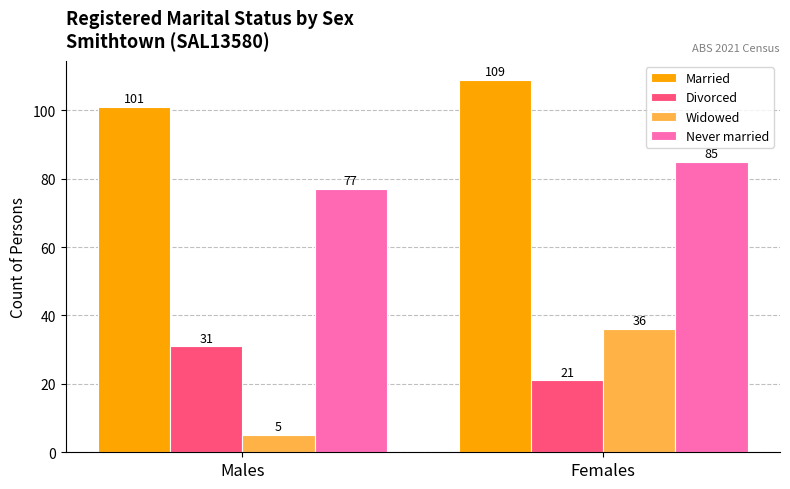

True or false: Never married has a value of 77 at Males.

True